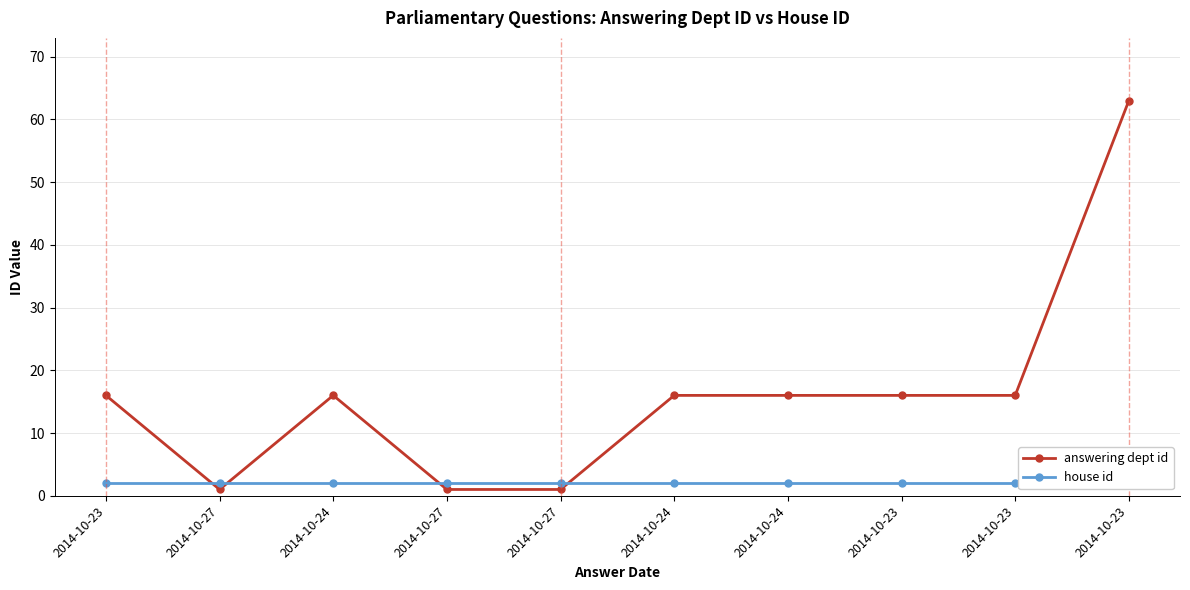

What is the label of the 4th point from the right?

2014-10-24